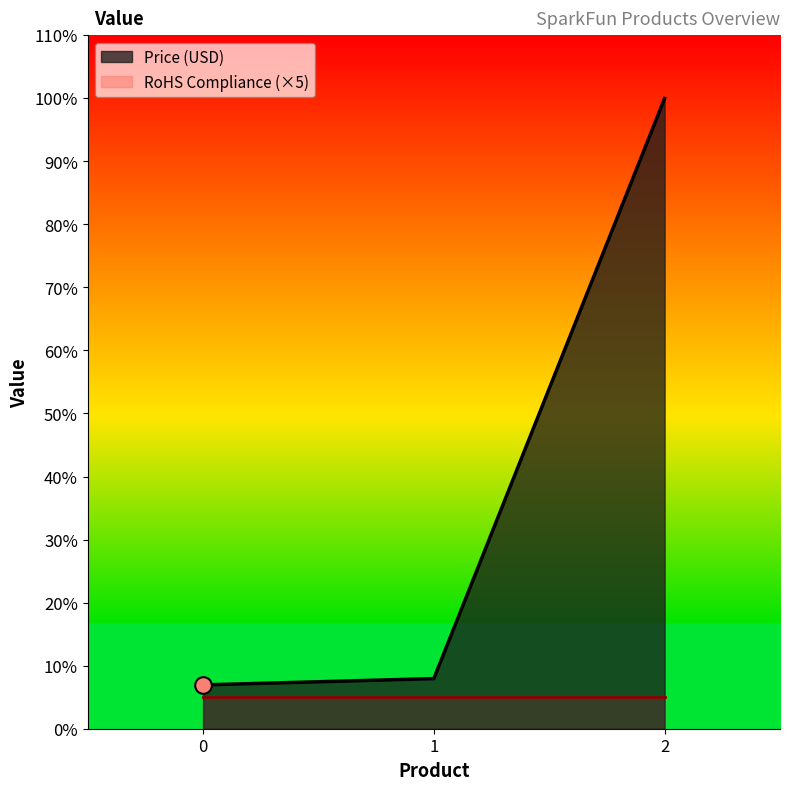

What is the greatest value displayed?

100.0